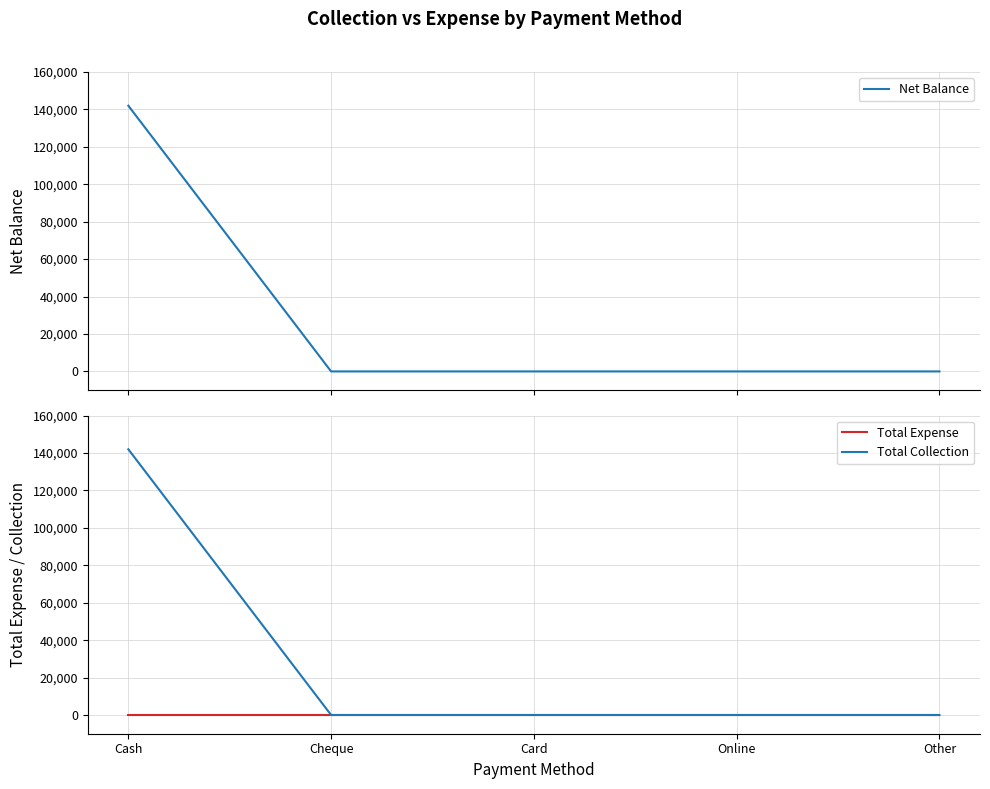

True or false: Total Expense has more than 1 interior local peaks.

False